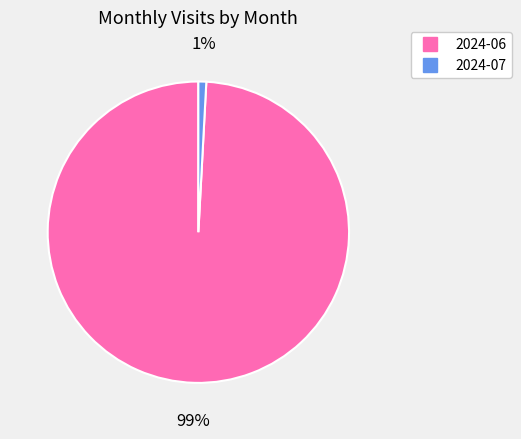

To the nearest percent, what is the difference between the largest and smallest slice percentages?

98%